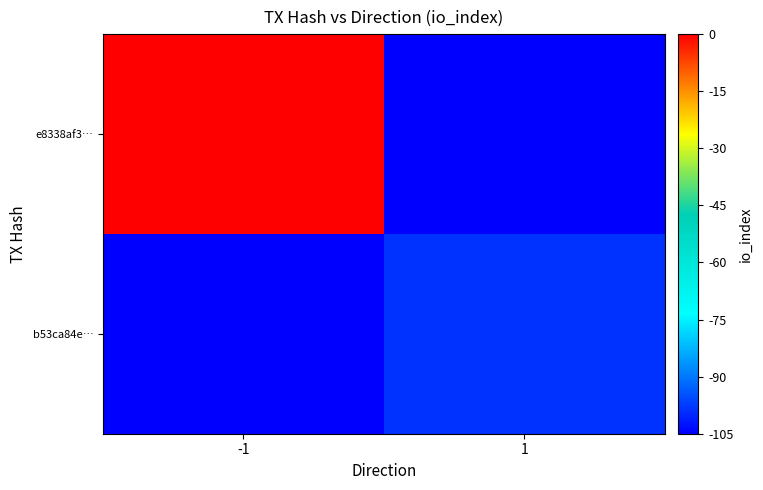

Which series has the widest spread of values?

e8338af3…